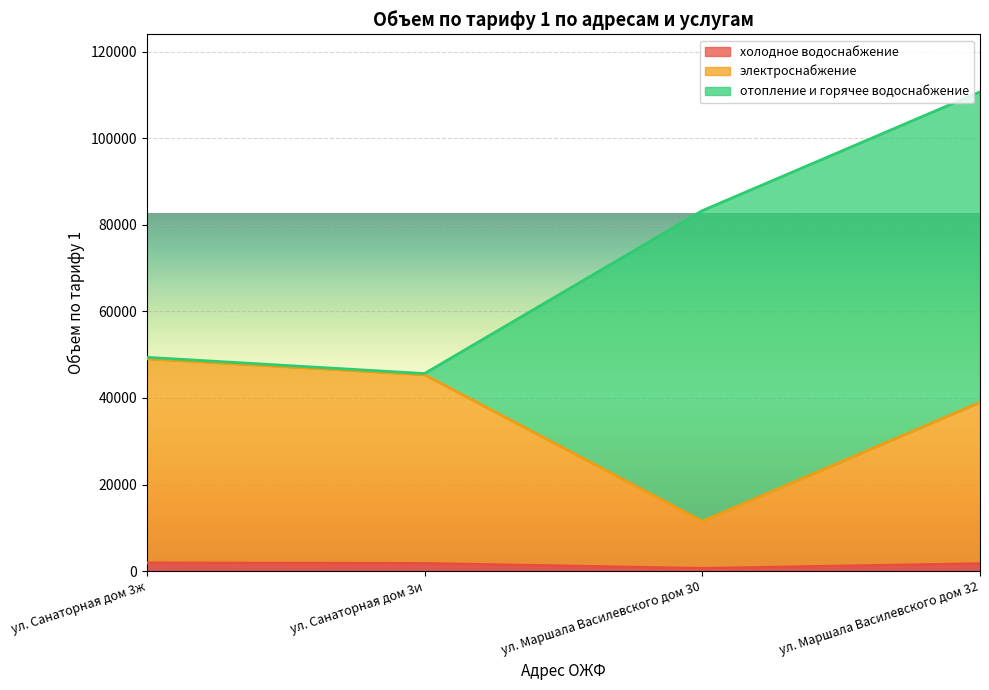

What are all the series names shown in the legend?

холодное водоснабжение, электроснабжение, отопление и горячее водоснабжение